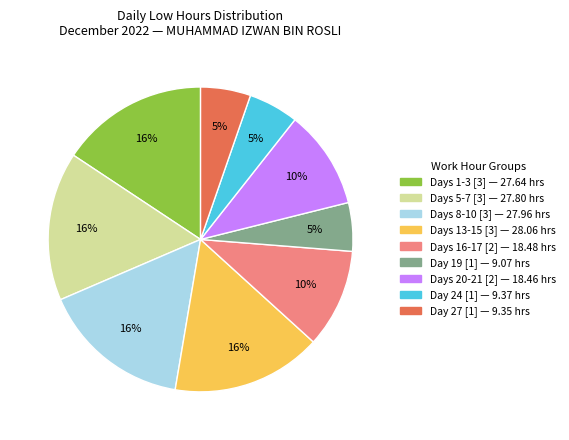

To the nearest percent, what is the difference between the largest and smallest slice percentages?

11%